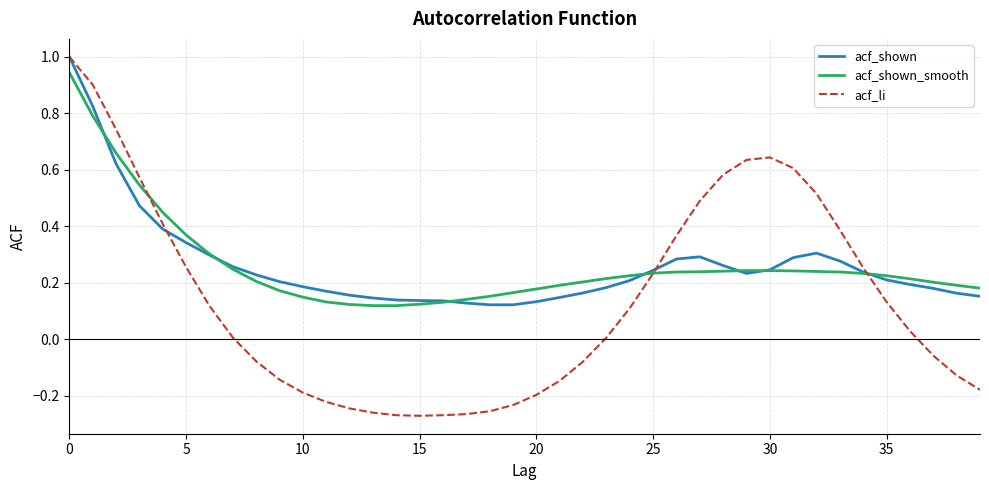

After their last crossing, which series has the higher values: acf_shown or acf_shown_smooth?

acf_shown_smooth